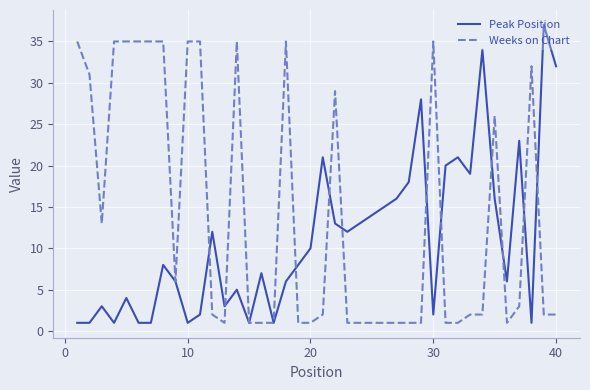

Which series has the widest spread of values?

Peak Position